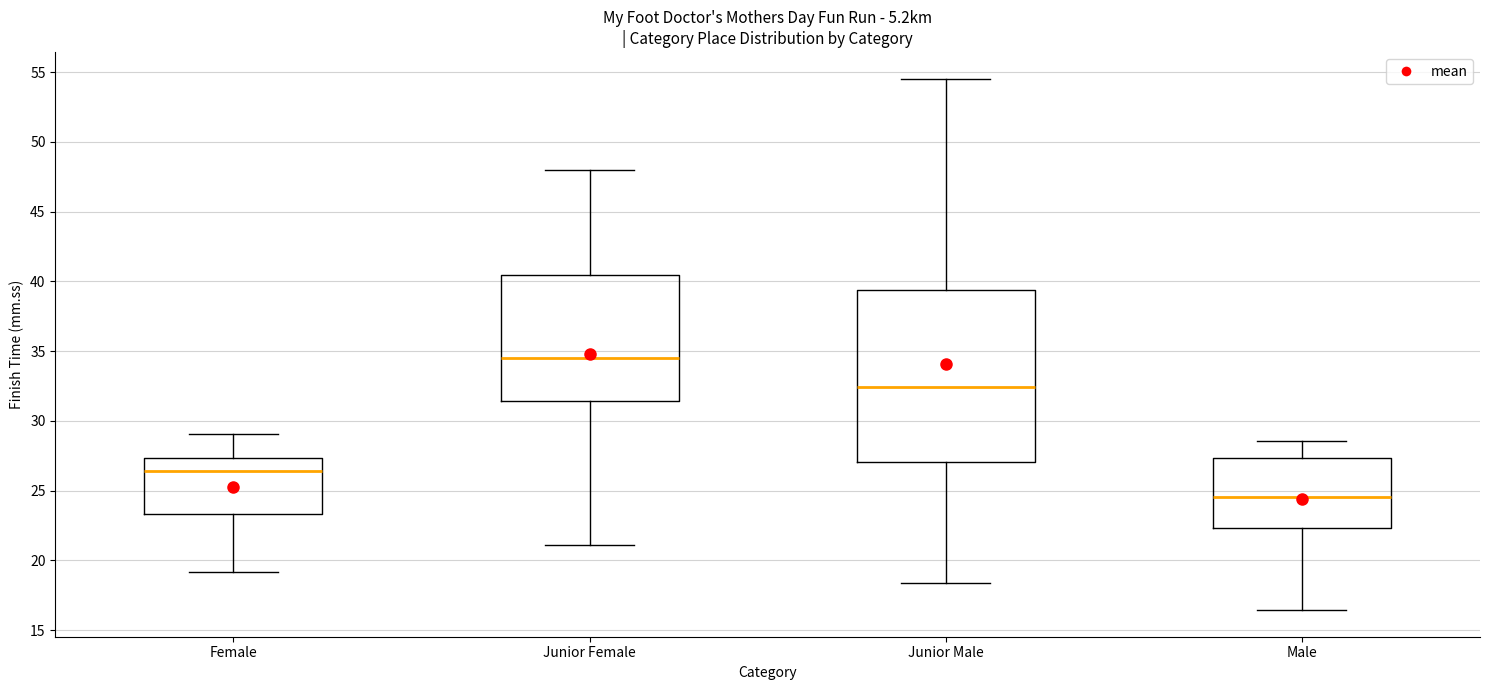

Reading left to right, transcribe this box plot: for each box, give where its median line is, the range the box spans, and where its two whiskers end, as read against the y-axis. The values are not printed on the chart, so give them approximately, as read against the axis.

Female: median 26.5, box 23.5 to 27.5, whiskers 19.0 to 29.0
Junior Female: median 34.5, box 31.5 to 40.5, whiskers 21.0 to 48.0
Junior Male: median 32.5, box 27.0 to 39.5, whiskers 18.5 to 54.5
Male: median 24.5, box 22.5 to 27.5, whiskers 16.5 to 28.5